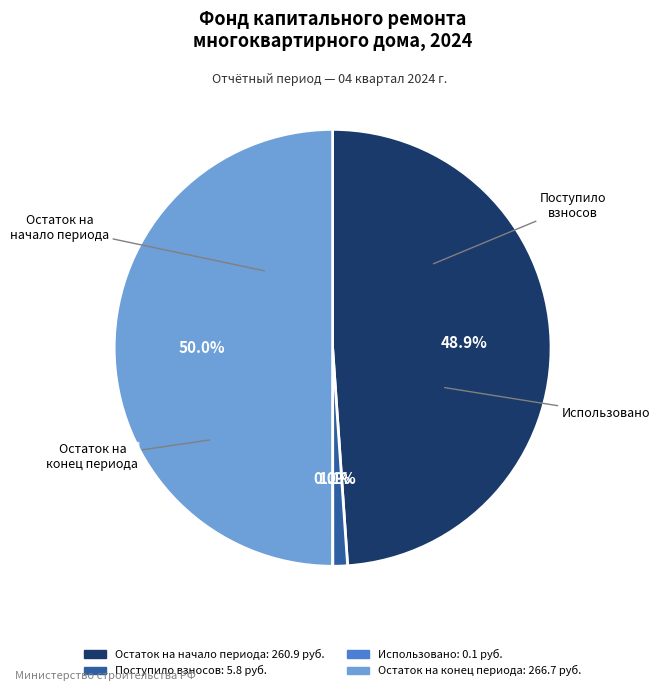

Does Остаток на начало периода represent more than half of the total?

No